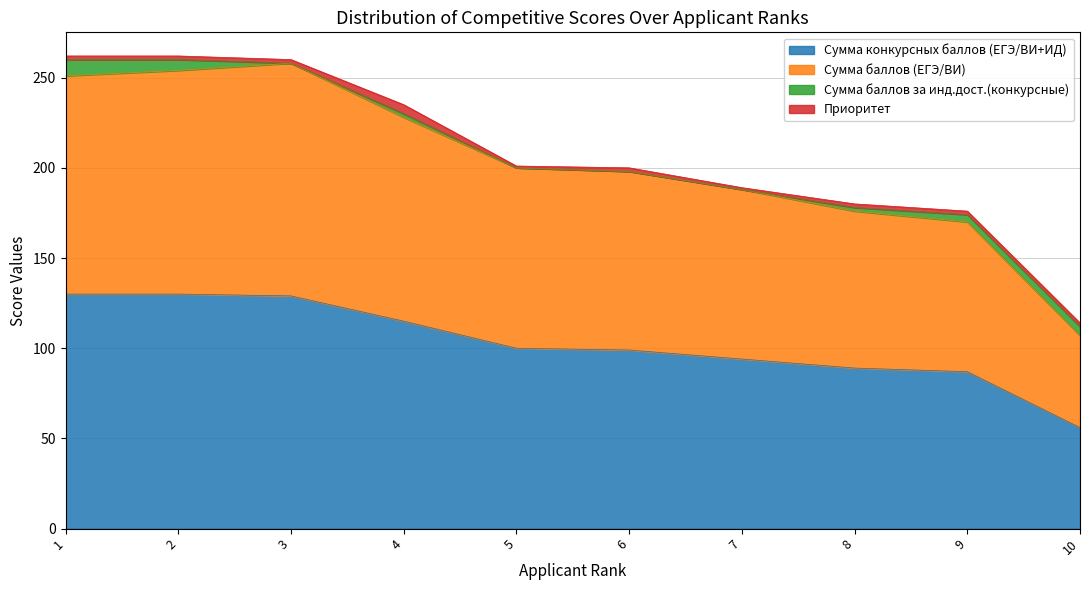

What is the lowest value of the Сумма конкурсных баллов (ЕГЭ/ВИ+ИД) series?

56